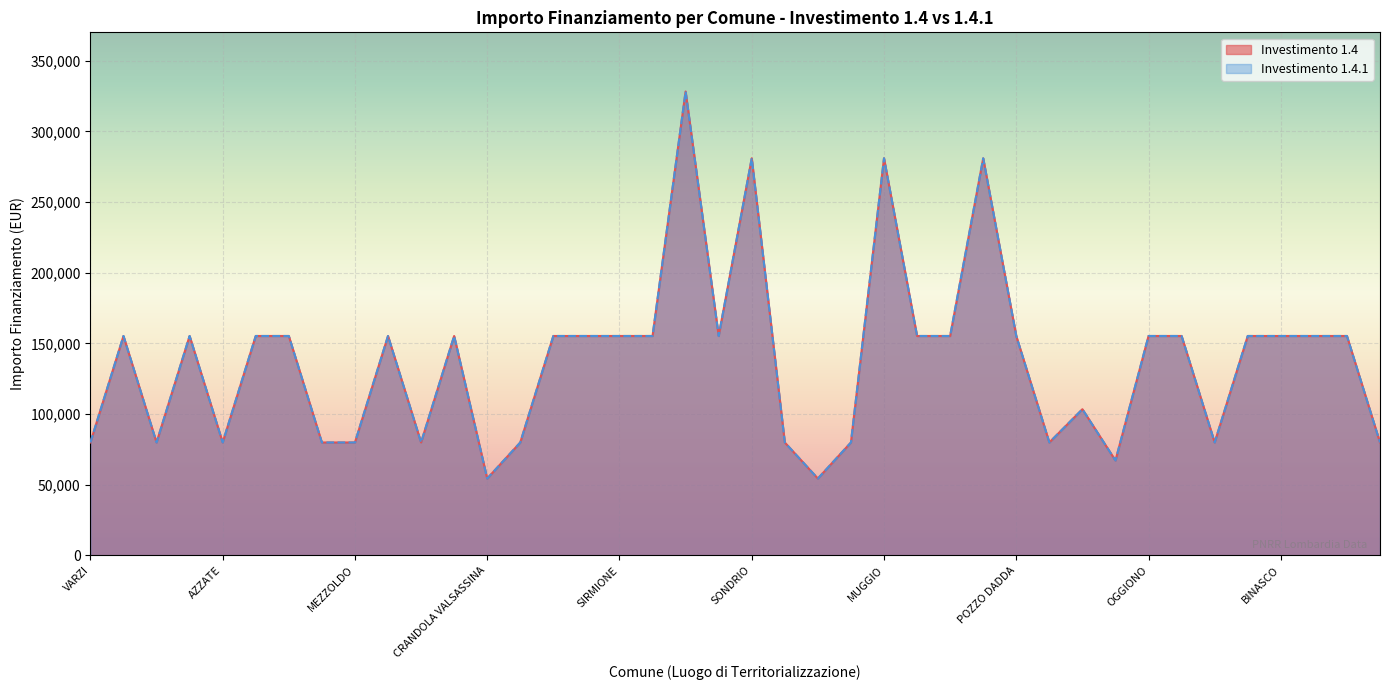

Where does the 1.4 series first go above 155234?

CREMONA